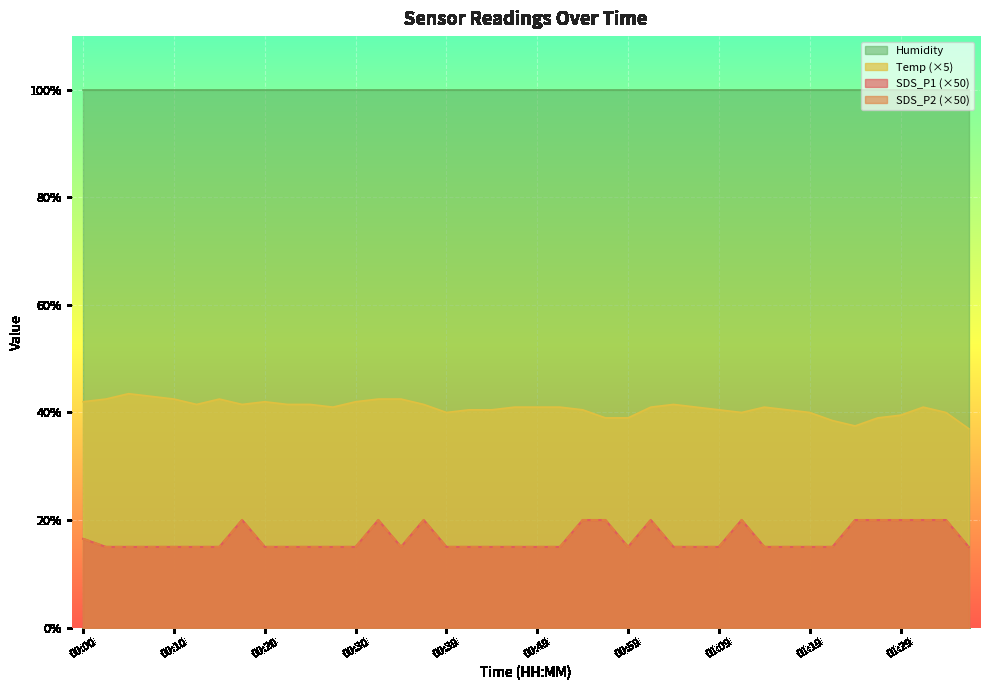

What is the highest value of the Temp series?

43.5